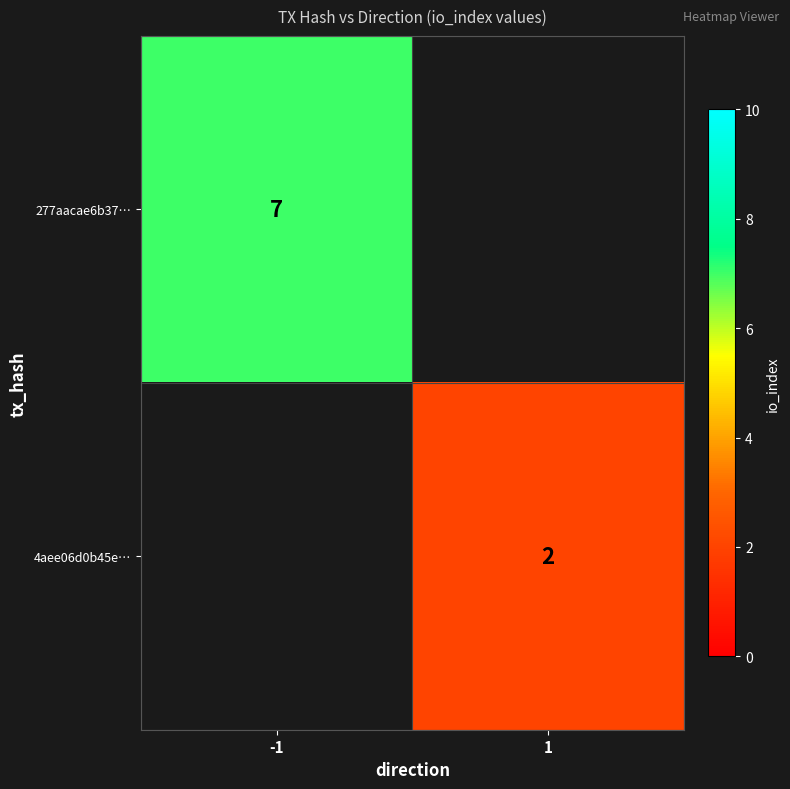

Which category has the highest value across all series?

-1